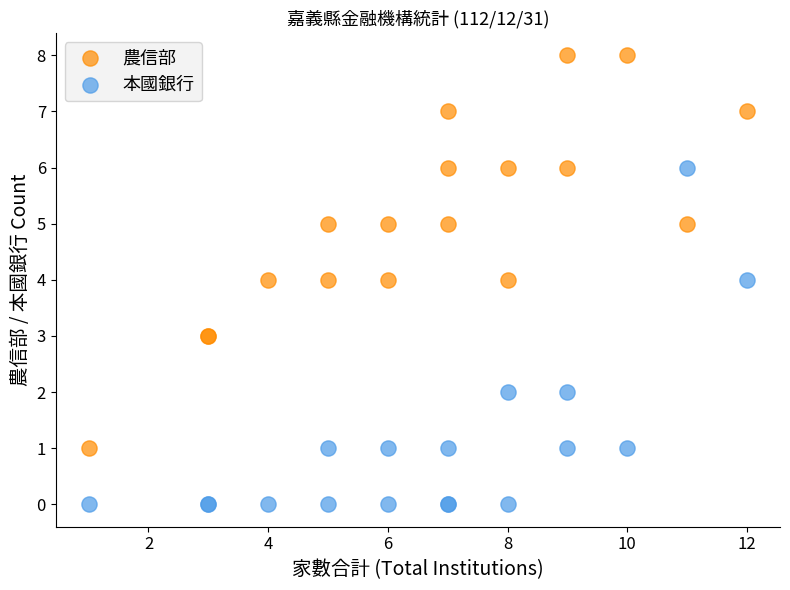

What are all the series names shown in the legend?

農信部, 本國銀行